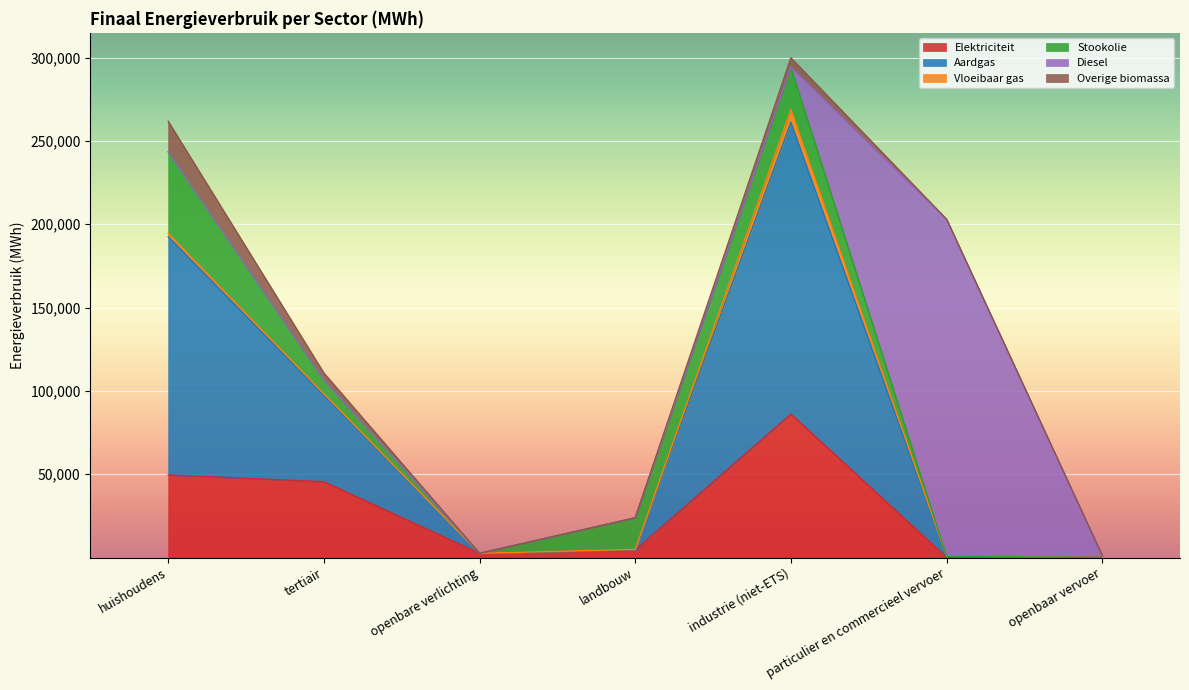

What position from the left is landbouw?

4